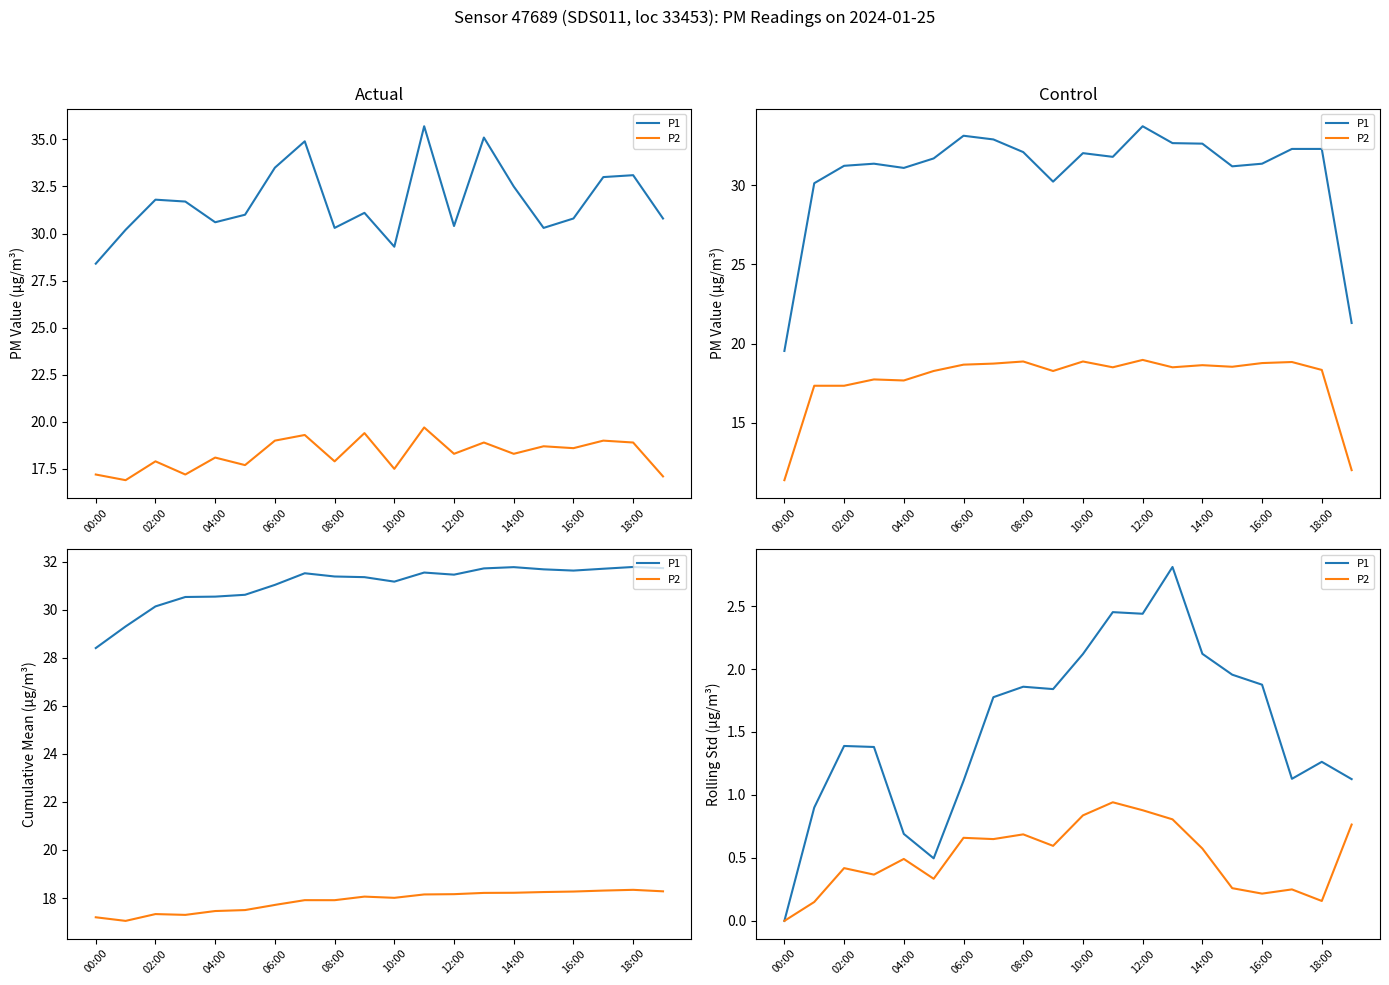

Which series has the largest total across all categories?

P1